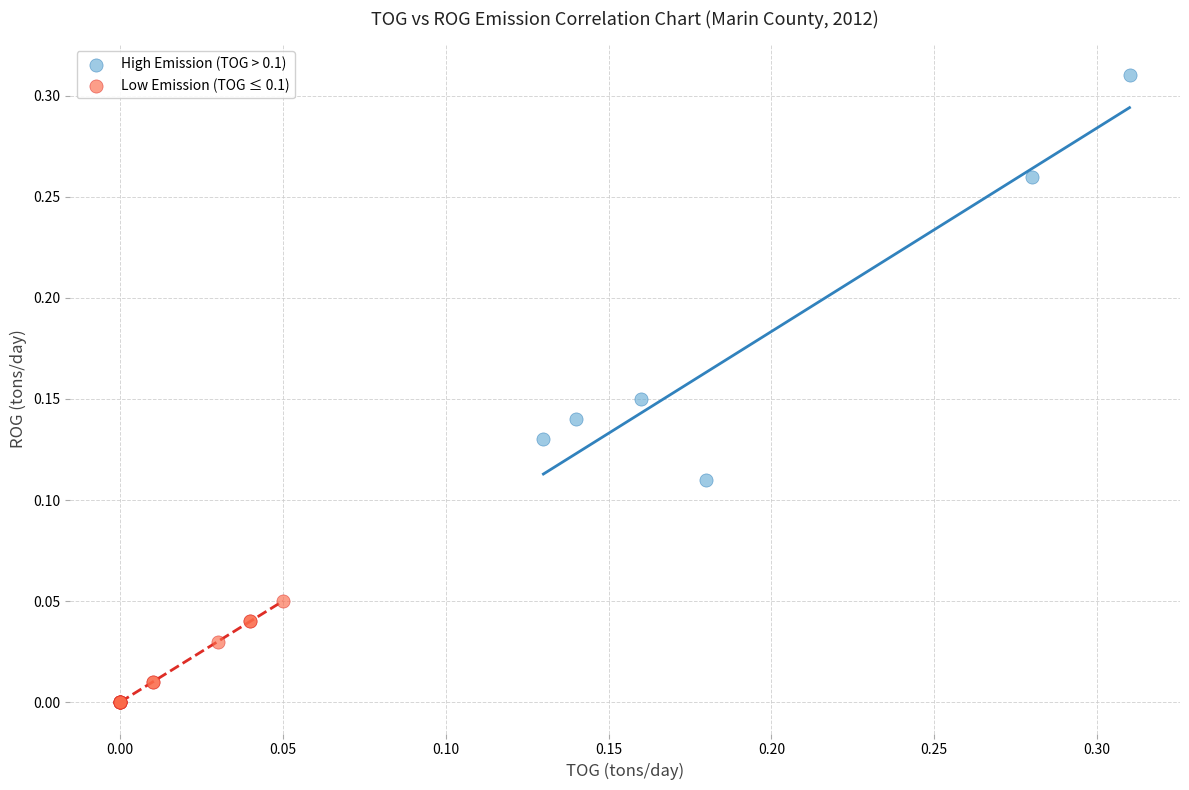

Which series reaches the minimum Y coordinate?

Low Emission (TOG ≤ 0.1)